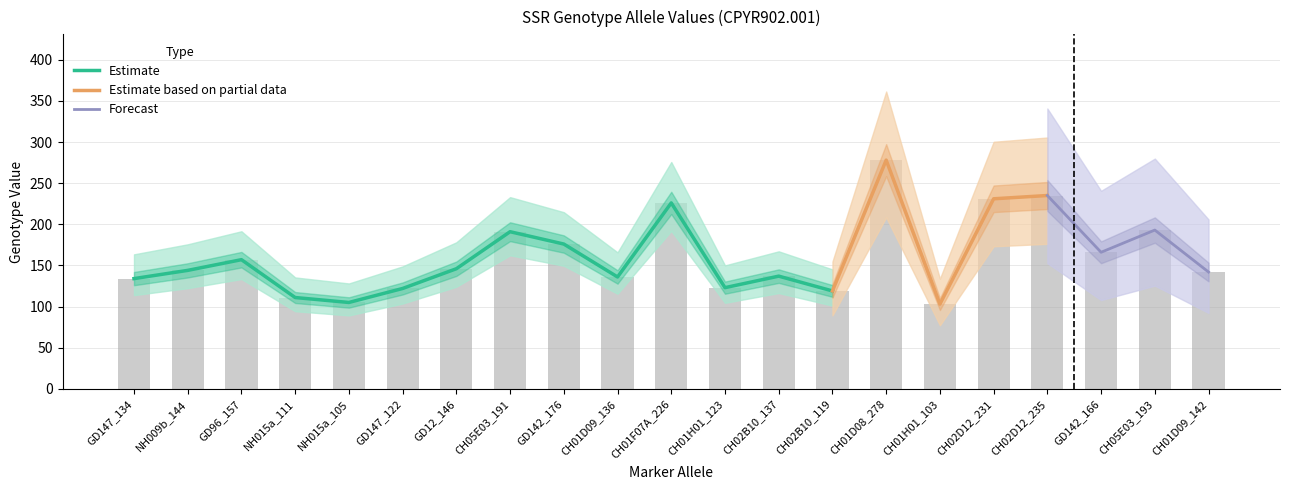

Which label corresponds to the smallest value in the chart?

CH01H01_103